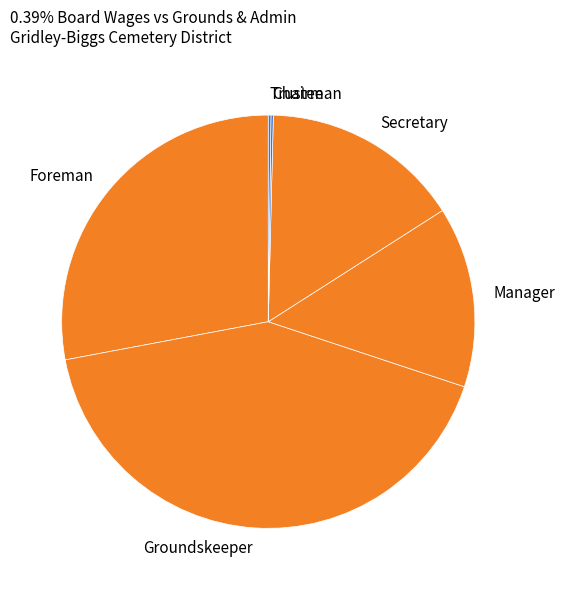

Approximately how many times larger is the value at Secretary compared to Foreman?

0.6